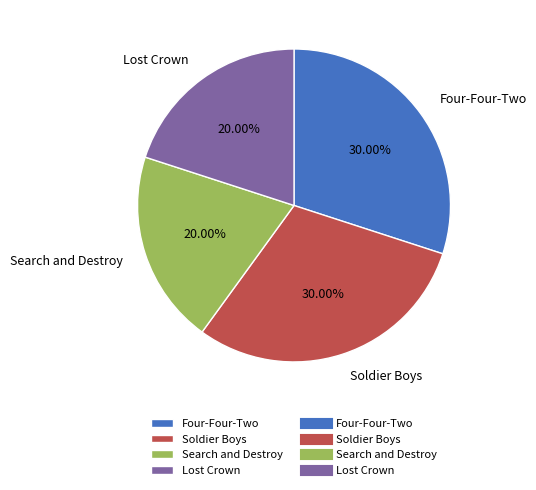

Is there a majority slice in this chart?

No